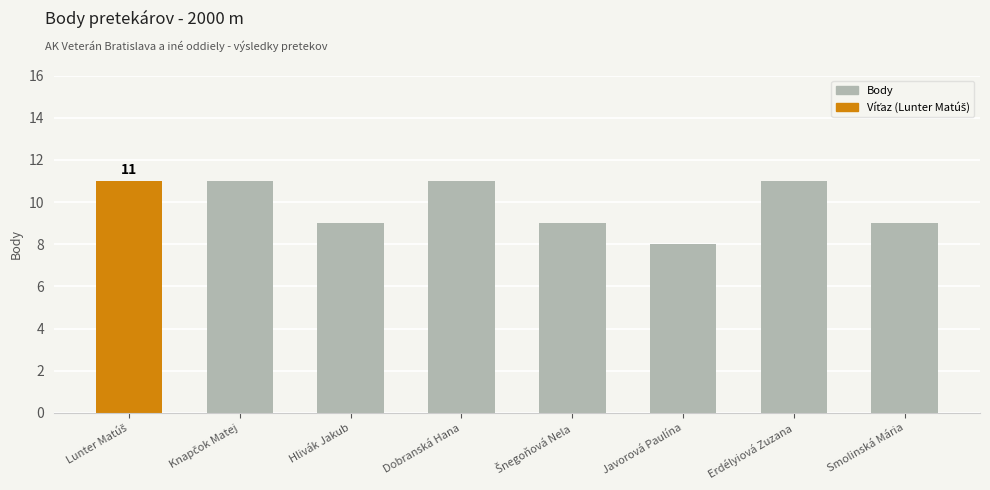

How many bars are there in total?

8